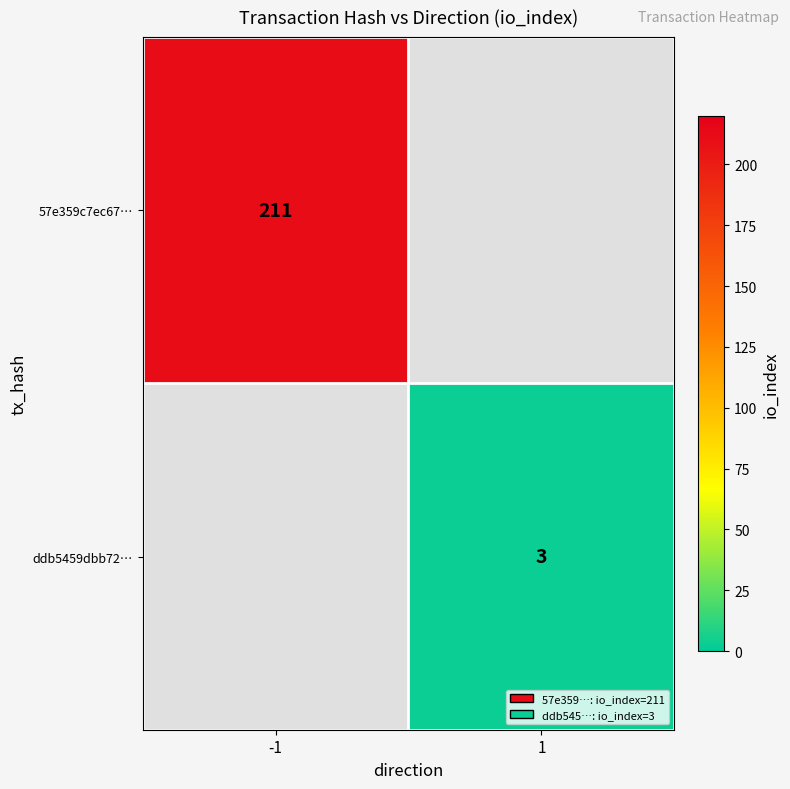

True or false: ddb5459dbb72… has a value of 1 at 1.

False